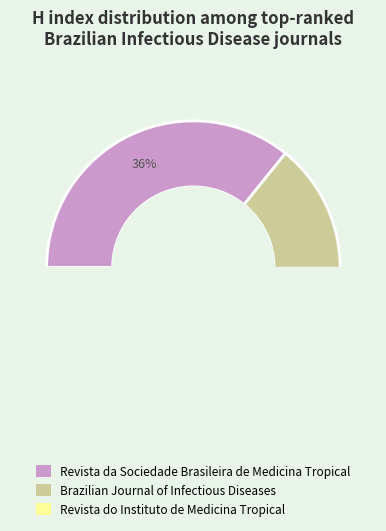

What portion of the pie excludes Revista da Sociedade Brasileira de Medicina Tropical?

64.2%